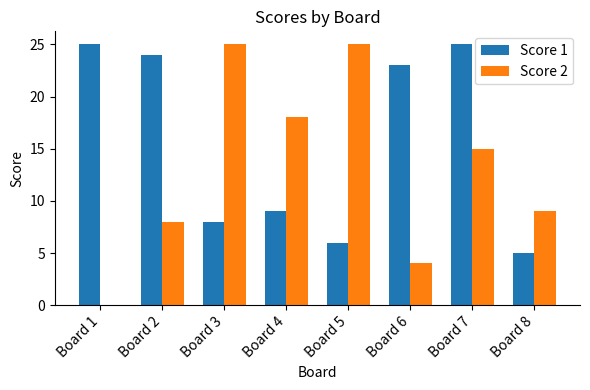

What is the average value of the Score 2 series?

13